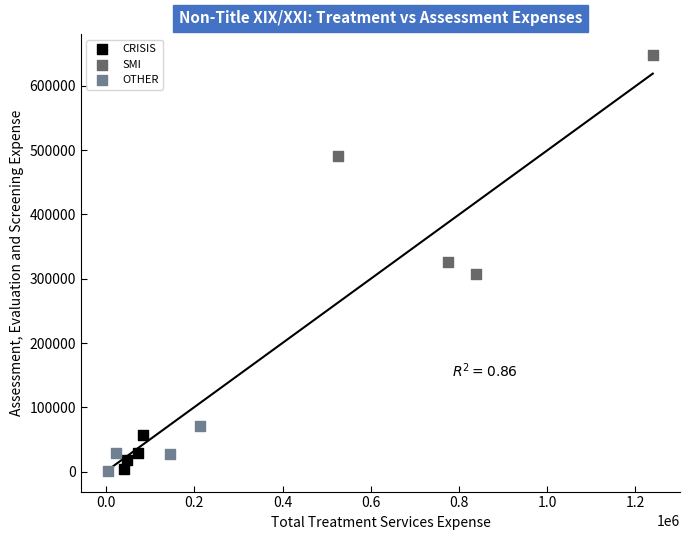

Which series has the largest Y range (max minus min)?

SMI